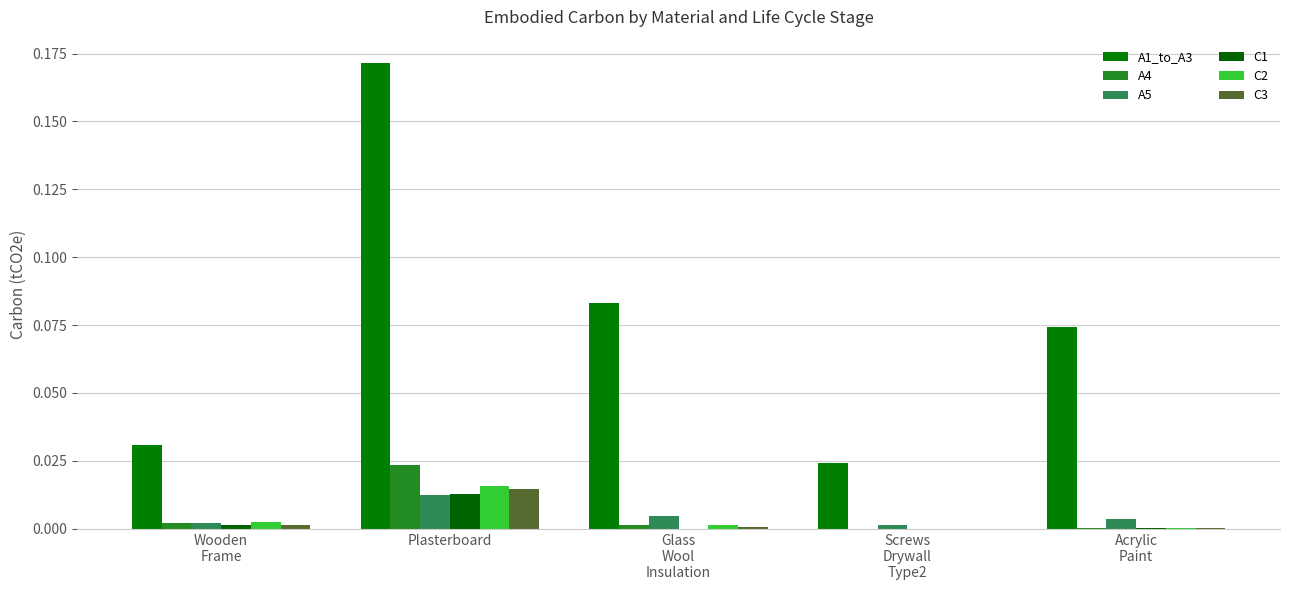

How many groups of bars are there?

5